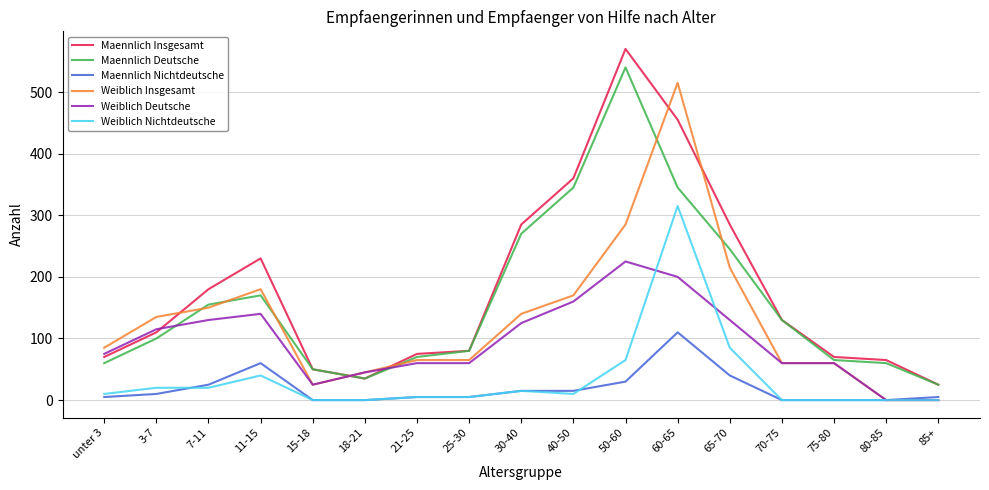

Reading right to left, transcribe all the data shown in this chart.

Maennlich Insgesamt: 85+=25	80-85=65	75-80=70	70-75=130	65-70=285	60-65=455	50-60=570	40-50=360	30-40=285	25-30=80	21-25=75	18-21=35	15-18=50	11-15=230	7-11=180	3-7=110	unter 3=70
Maennlich Deutsche: 85+=25	80-85=60	75-80=65	70-75=130	65-70=245	60-65=345	50-60=540	40-50=345	30-40=270	25-30=80	21-25=70	18-21=35	15-18=50	11-15=170	7-11=155	3-7=100	unter 3=60
Maennlich Nichtdeutsche: 85+=5	80-85=0	75-80=0	70-75=0	65-70=40	60-65=110	50-60=30	40-50=15	30-40=15	25-30=5	21-25=5	18-21=0	15-18=0	11-15=60	7-11=25	3-7=10	unter 3=5
Weiblich Insgesamt: 85+=0	80-85=0	75-80=60	70-75=60	65-70=215	60-65=515	50-60=285	40-50=170	30-40=140	25-30=65	21-25=65	18-21=45	15-18=25	11-15=180	7-11=150	3-7=135	unter 3=85
Weiblich Deutsche: 85+=0	80-85=0	75-80=60	70-75=60	65-70=130	60-65=200	50-60=225	40-50=160	30-40=125	25-30=60	21-25=60	18-21=45	15-18=25	11-15=140	7-11=130	3-7=115	unter 3=75
Weiblich Nichtdeutsche: 85+=0	80-85=0	75-80=0	70-75=0	65-70=85	60-65=315	50-60=65	40-50=10	30-40=15	25-30=5	21-25=5	18-21=0	15-18=0	11-15=40	7-11=20	3-7=20	unter 3=10